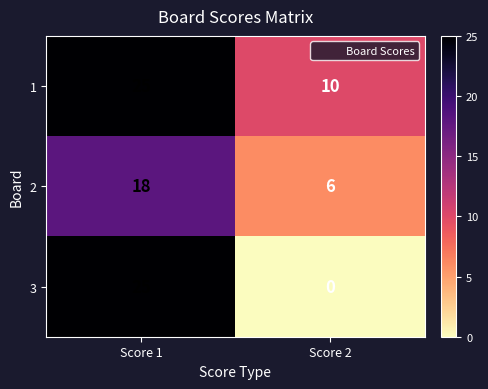

How many positive values does the 3 series have?

1